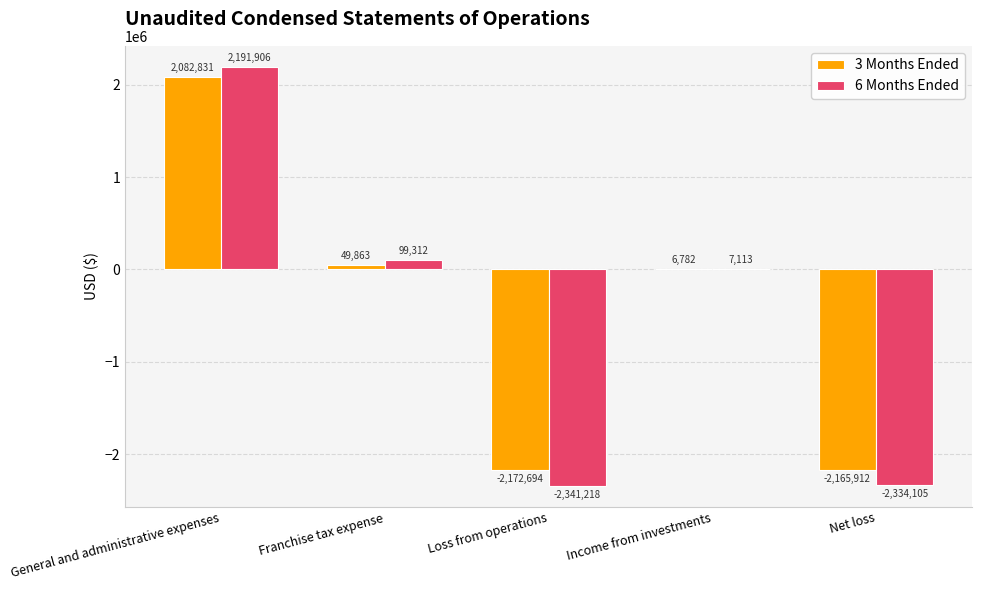

Between Income from investments and Net loss, which series saw the biggest shift?

6 Months Ended